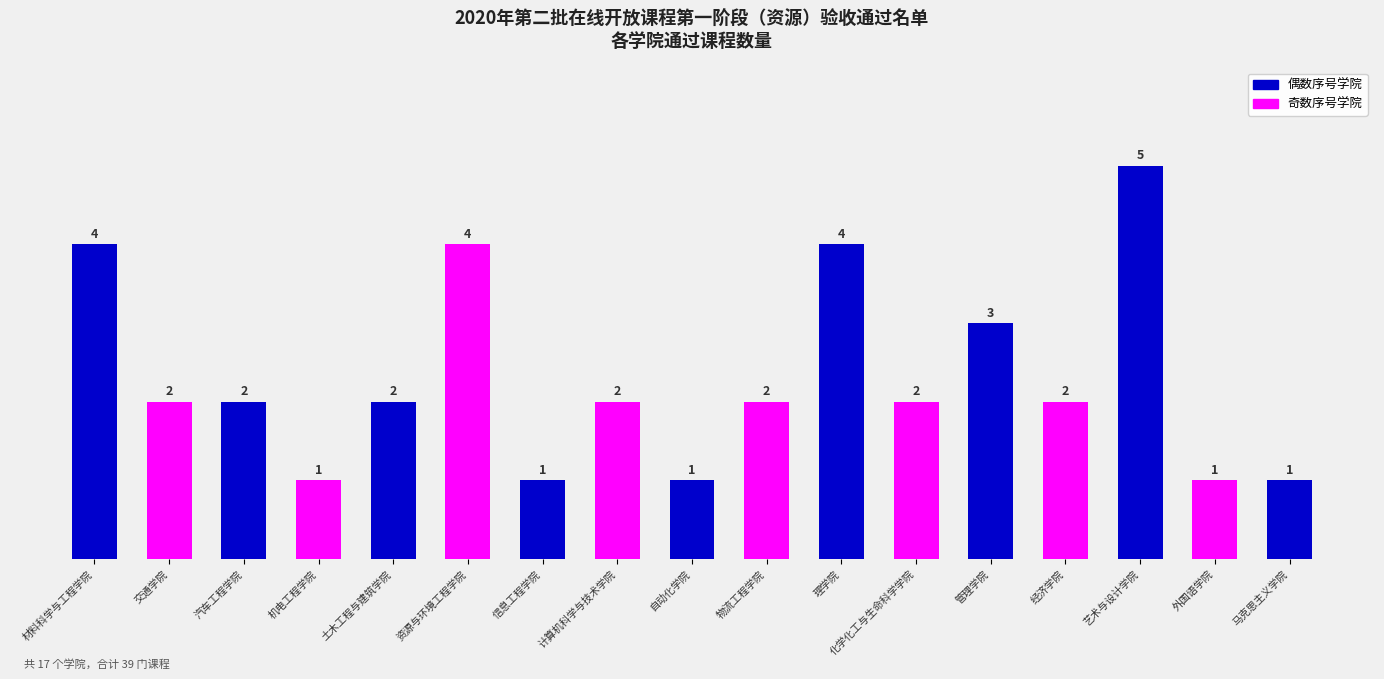

What position from the left is 机电工程学院?

4